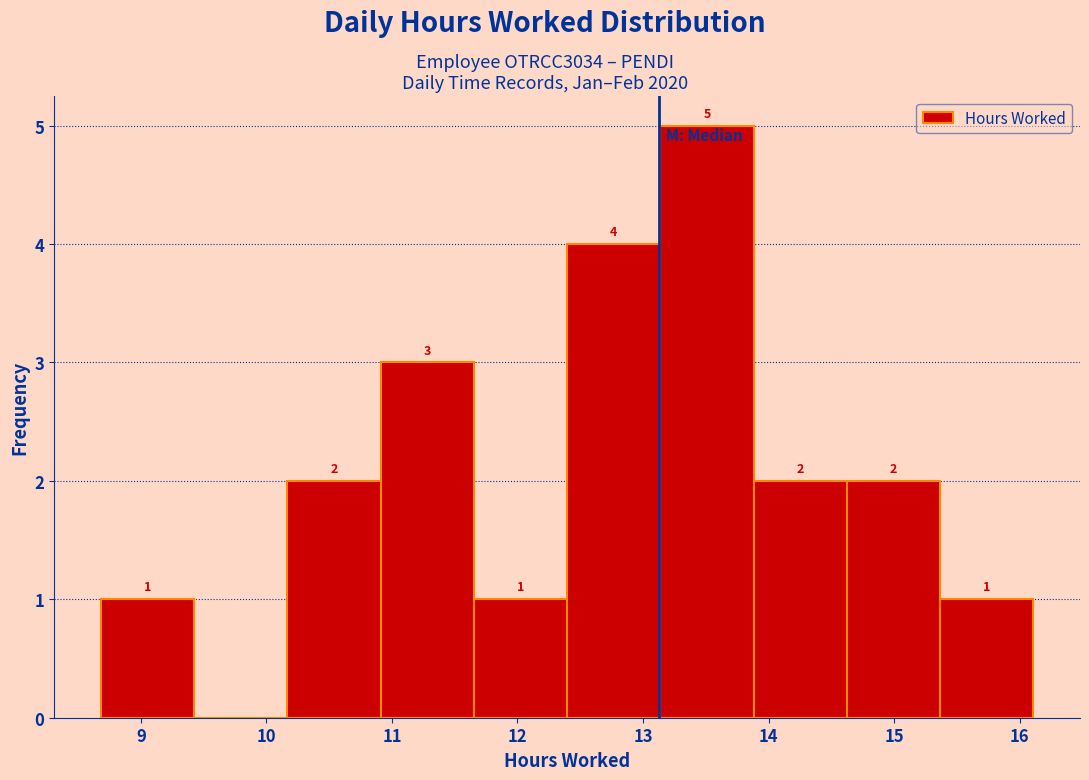

Over which range of the x-axis is the bar tallest?

13.1 to 13.9